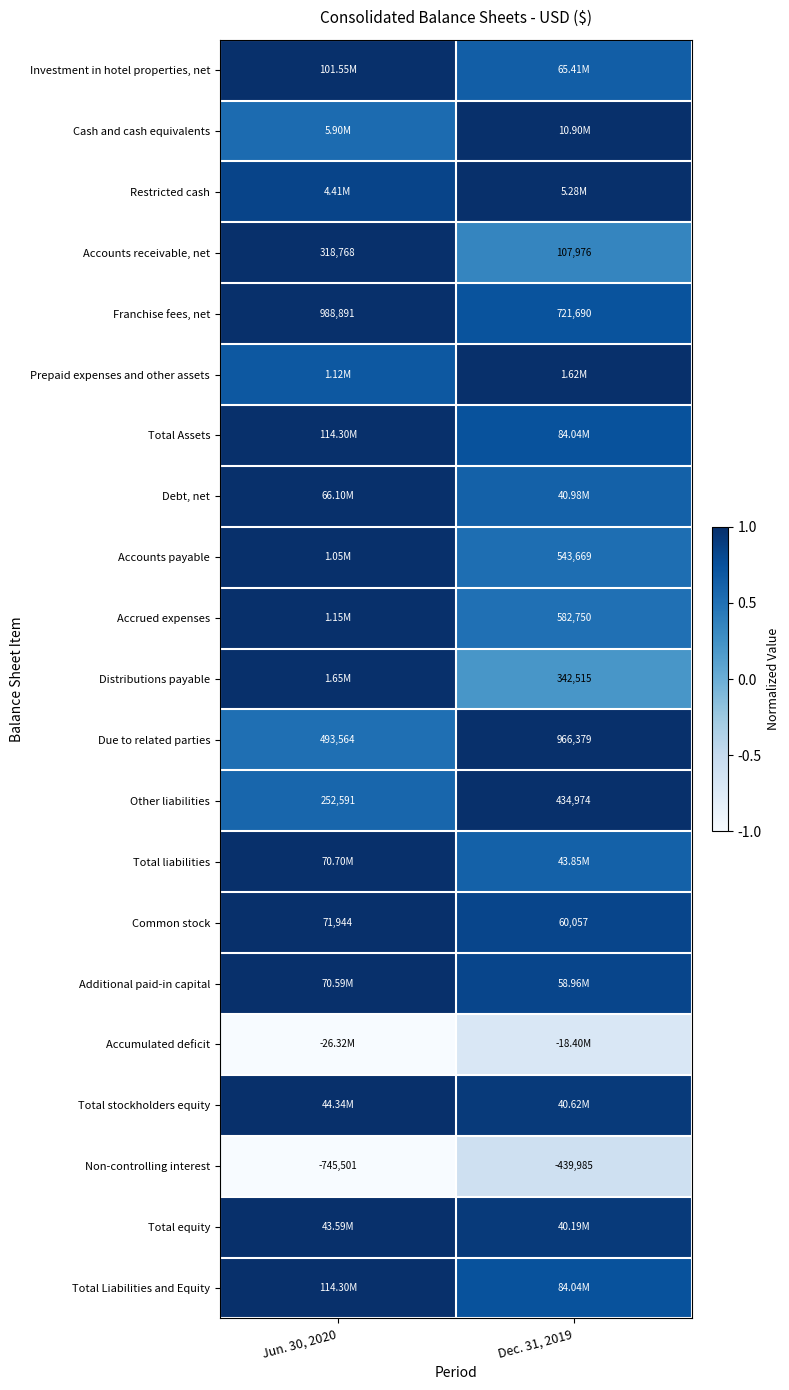

At which category is the sum across all series the highest?

Jun. 30, 2020